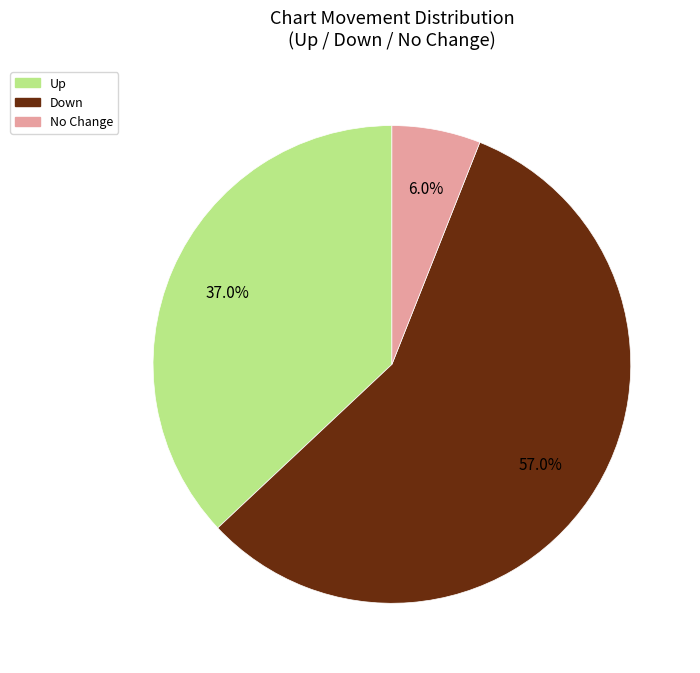

Is there any slice that represents more than half of the pie?

Yes